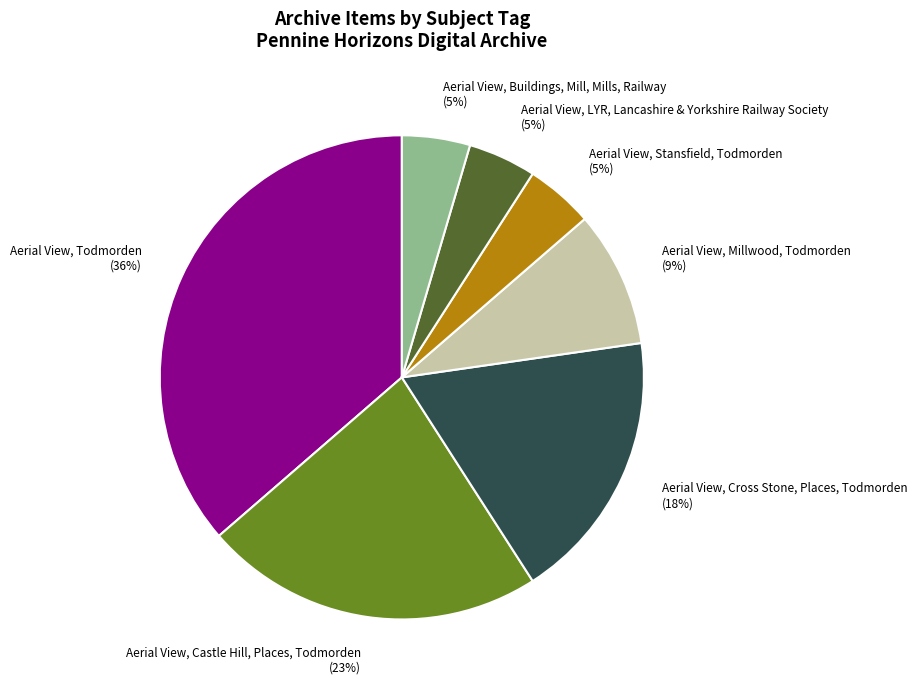

What percentage is the Aerial View, Todmorden slice, to the nearest percent?

36%